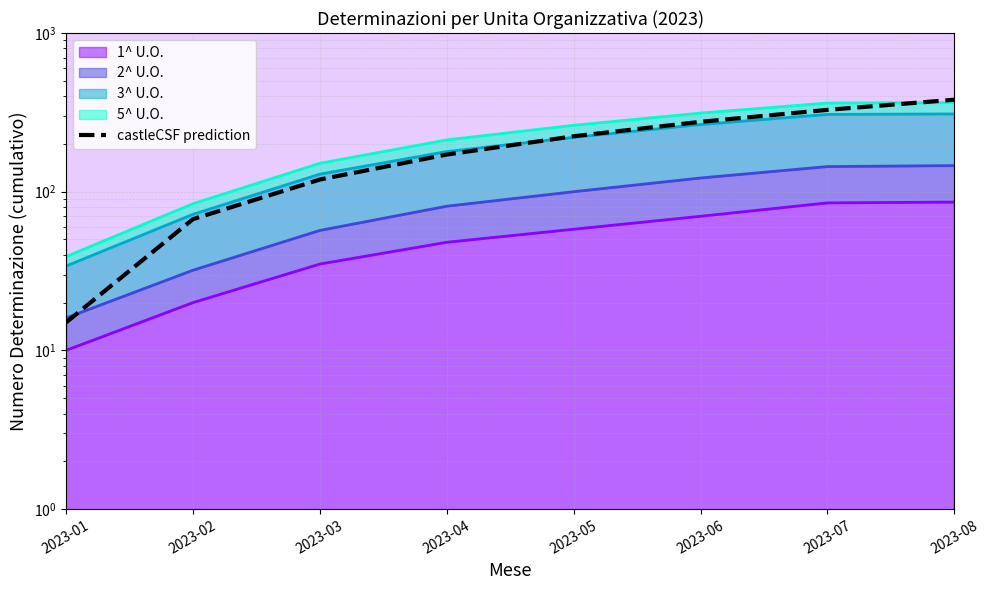

What is the sum of the values at 2023-05 and 2023-08?

603.6